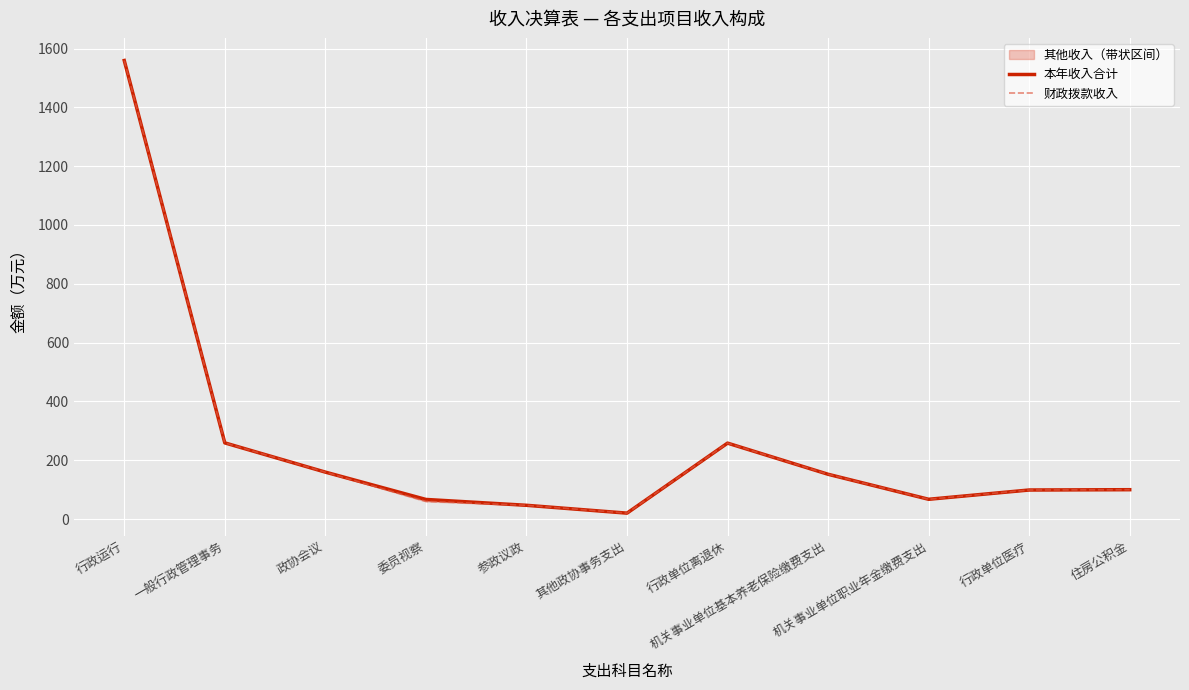

What is the difference between the maximum and minimum values in the 财政拨款收入 series?

1539.4